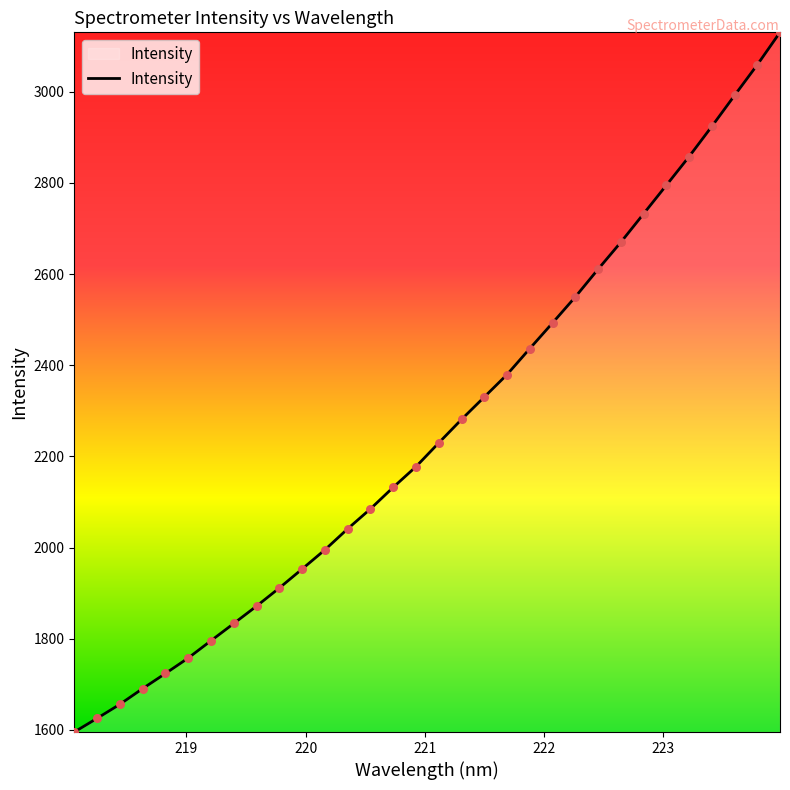

What is the minimum value shown in the chart?

1595.2